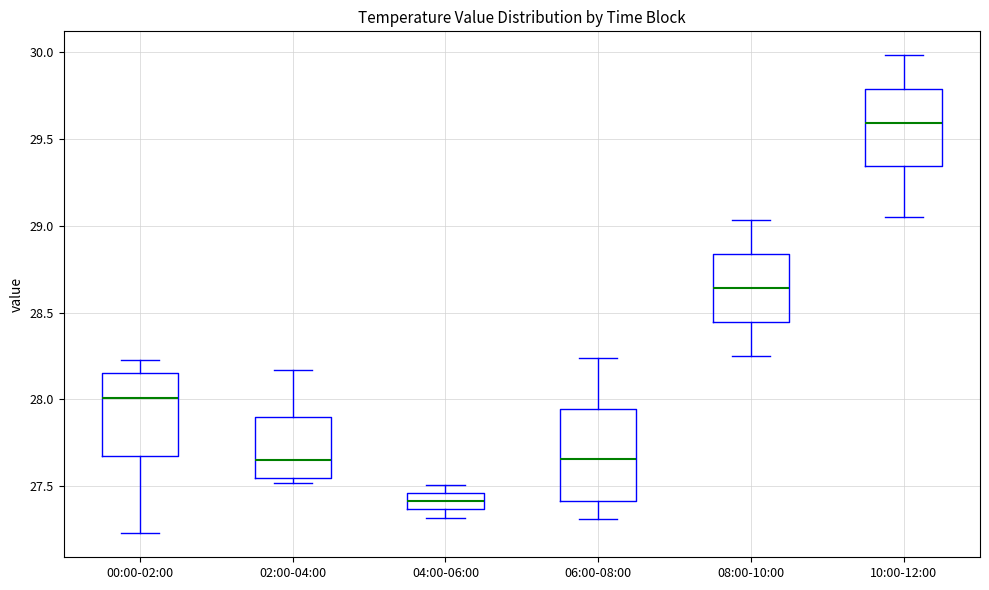

Which box's median line is the highest?

10:00-12:00